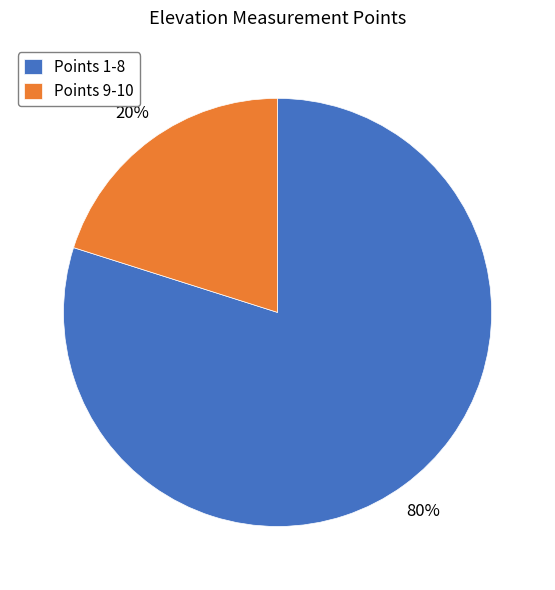

Which has a higher value, Points 1-8 or Points 9-10?

Points 1-8